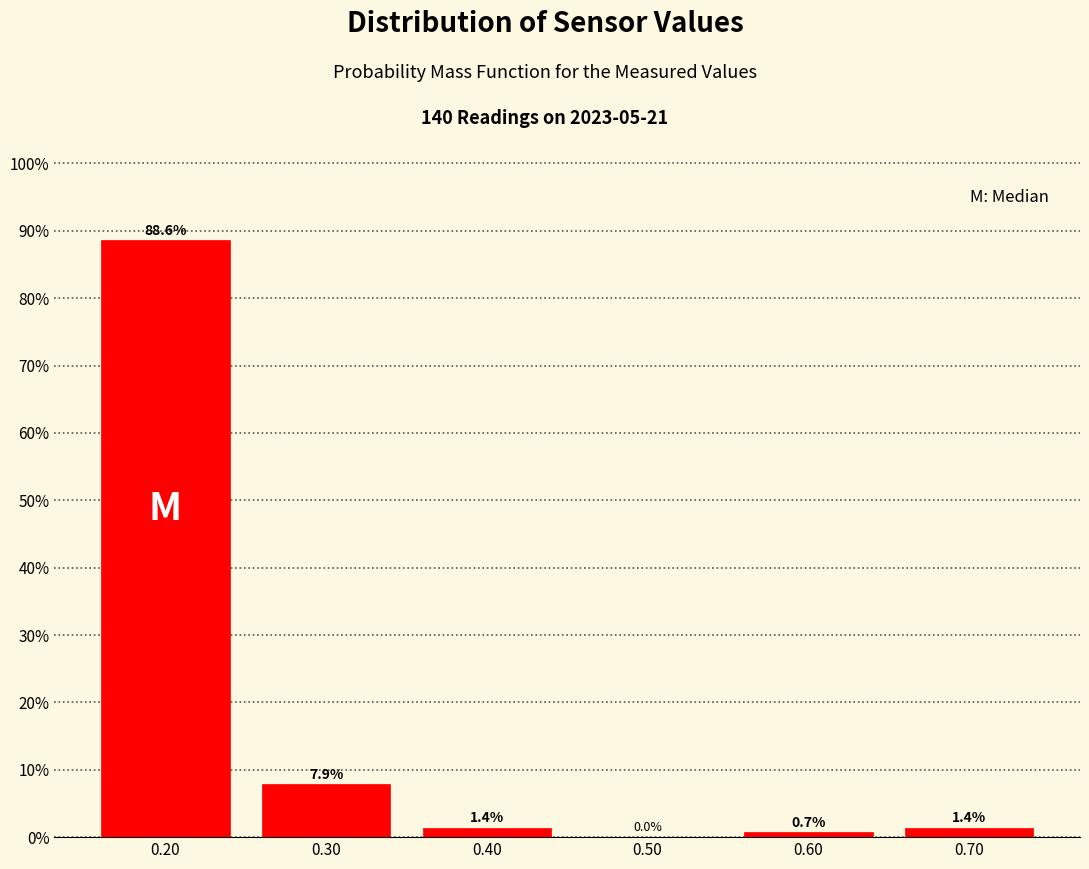

Reading left to right, transcribe this chart: for each bar, give the range it covers on the x-axis and its height.

0.15 to 0.25: 88.6
0.25 to 0.35: 7.9
0.35 to 0.45: 1.4
0.45 to 0.55: 0.0
0.55 to 0.65: 0.7
0.65 to 0.75: 1.4